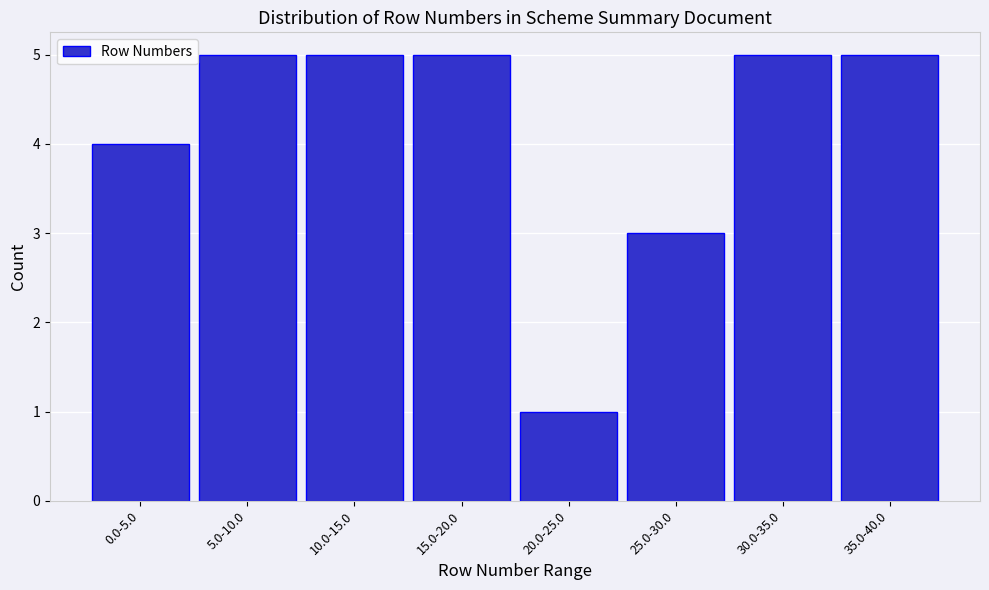

Reading right to left, transcribe all the data shown in this chart.

5	5	3	1	5	5	5	4